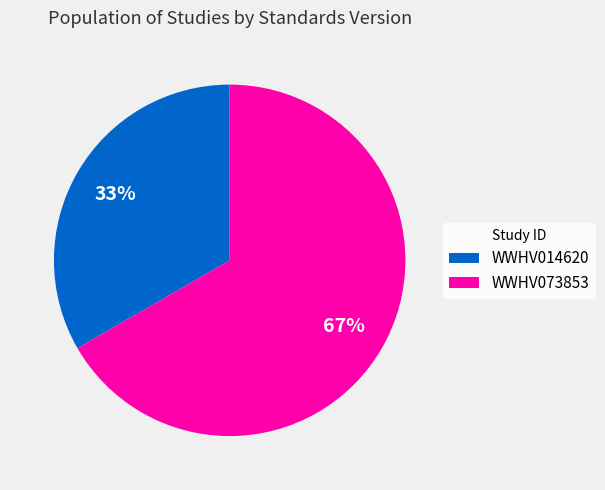

The WWHV014620 slice represents 33% of the pie. True or false?

True